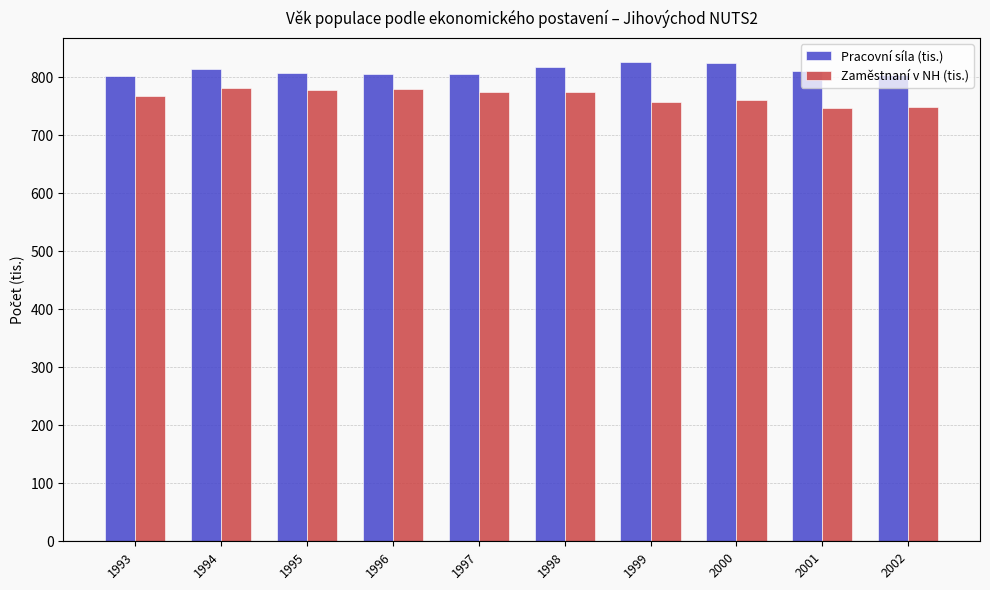

What is the difference between the maximum and minimum values in the Pracovní síla (tis.) series?

24.4